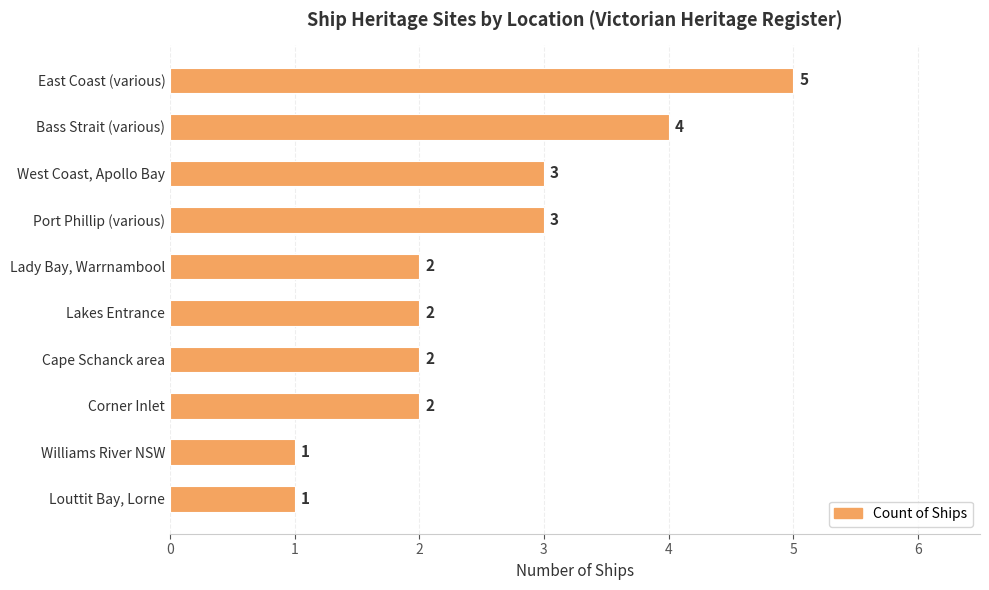

How many categories are shown in the chart?

10